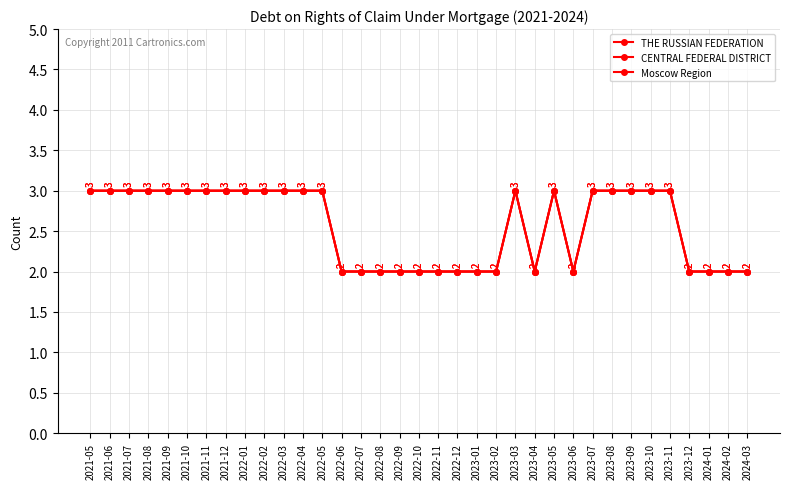

Which series changed the most between 2022-05 and 2023-03?

THE RUSSIAN FEDERATION